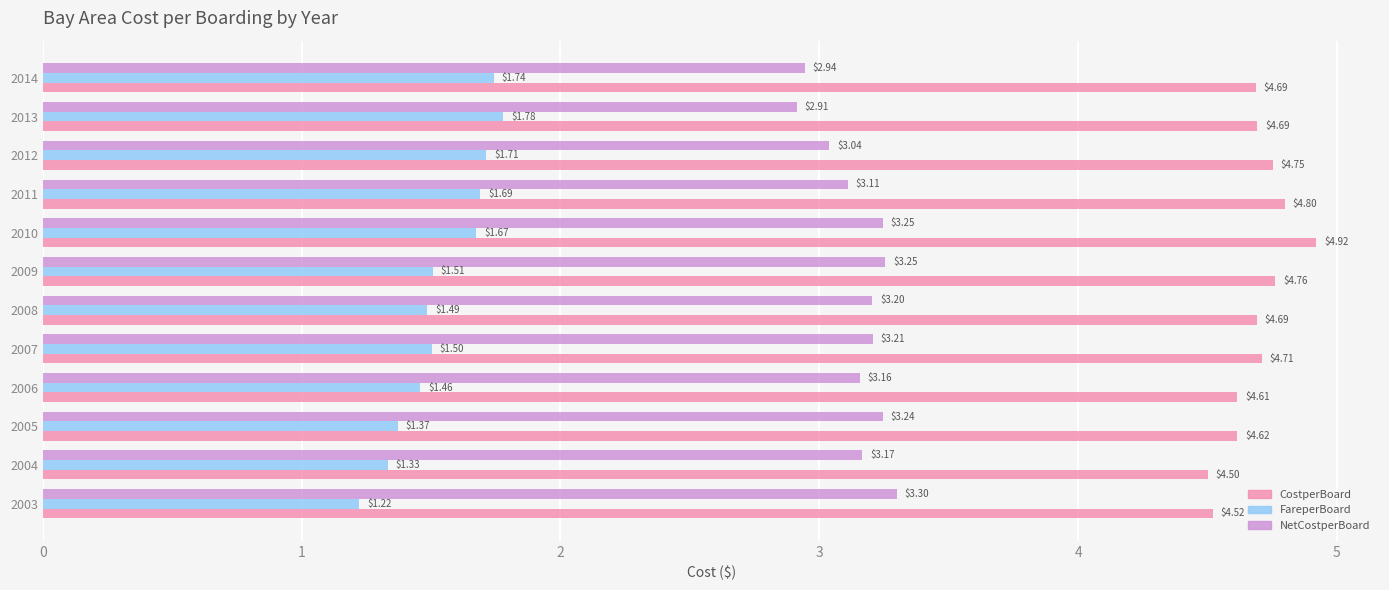

What is the total value across all series at 2003?

9.0